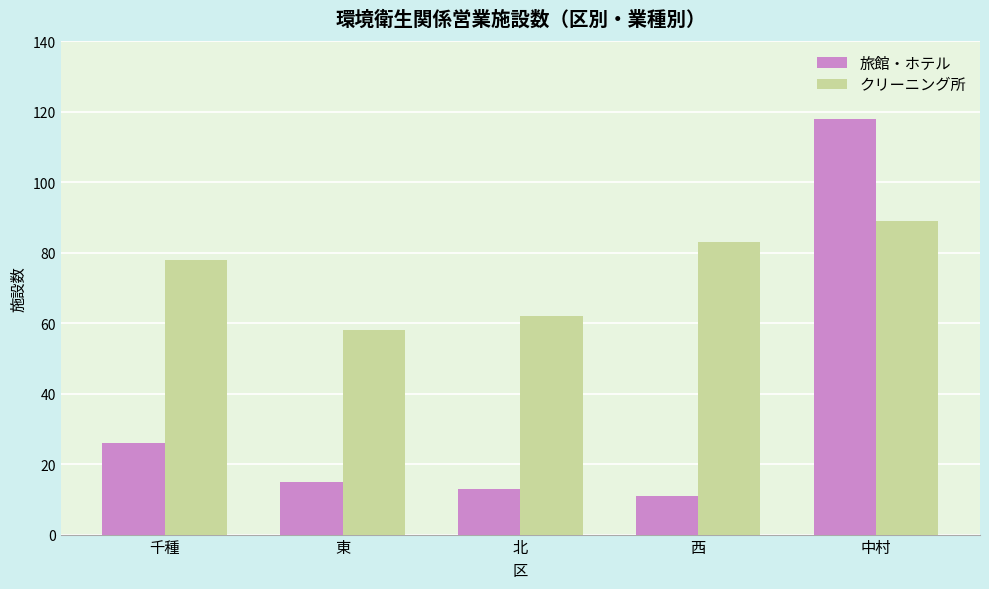

What is the label of the 2nd bar from the left?

東